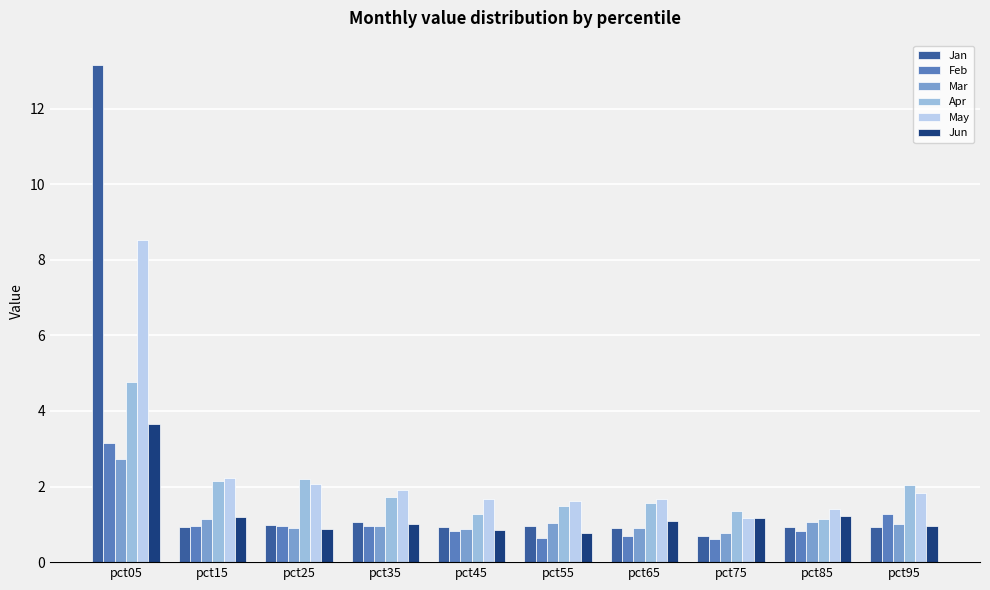

True or false: May has a value of 1.9 at pct35.

True